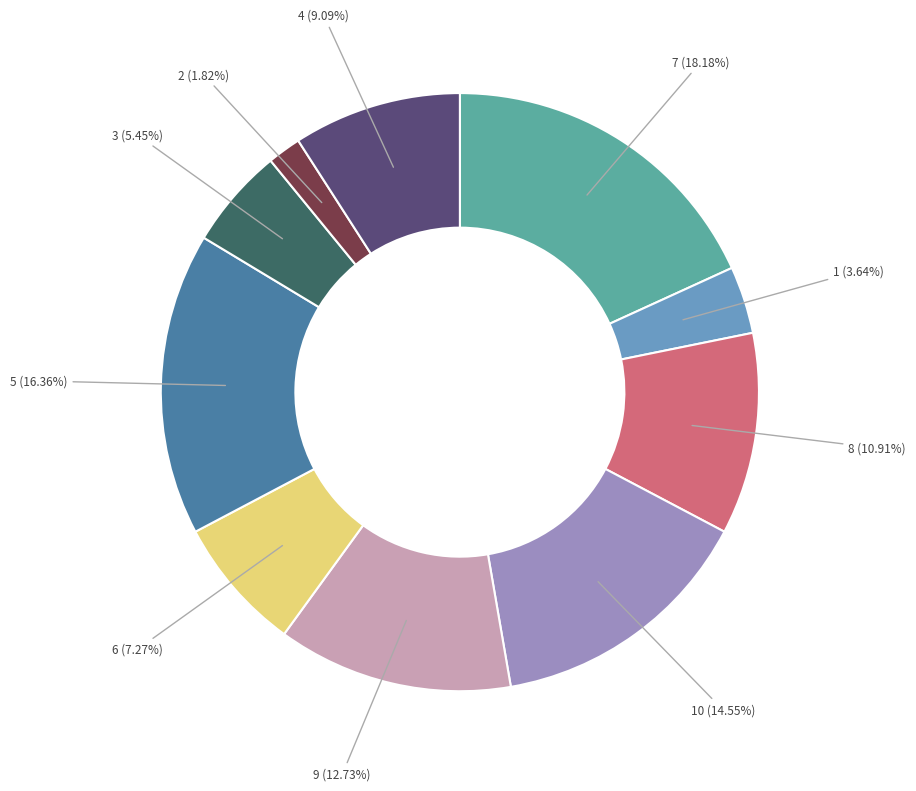

Does any single category account for the majority?

No